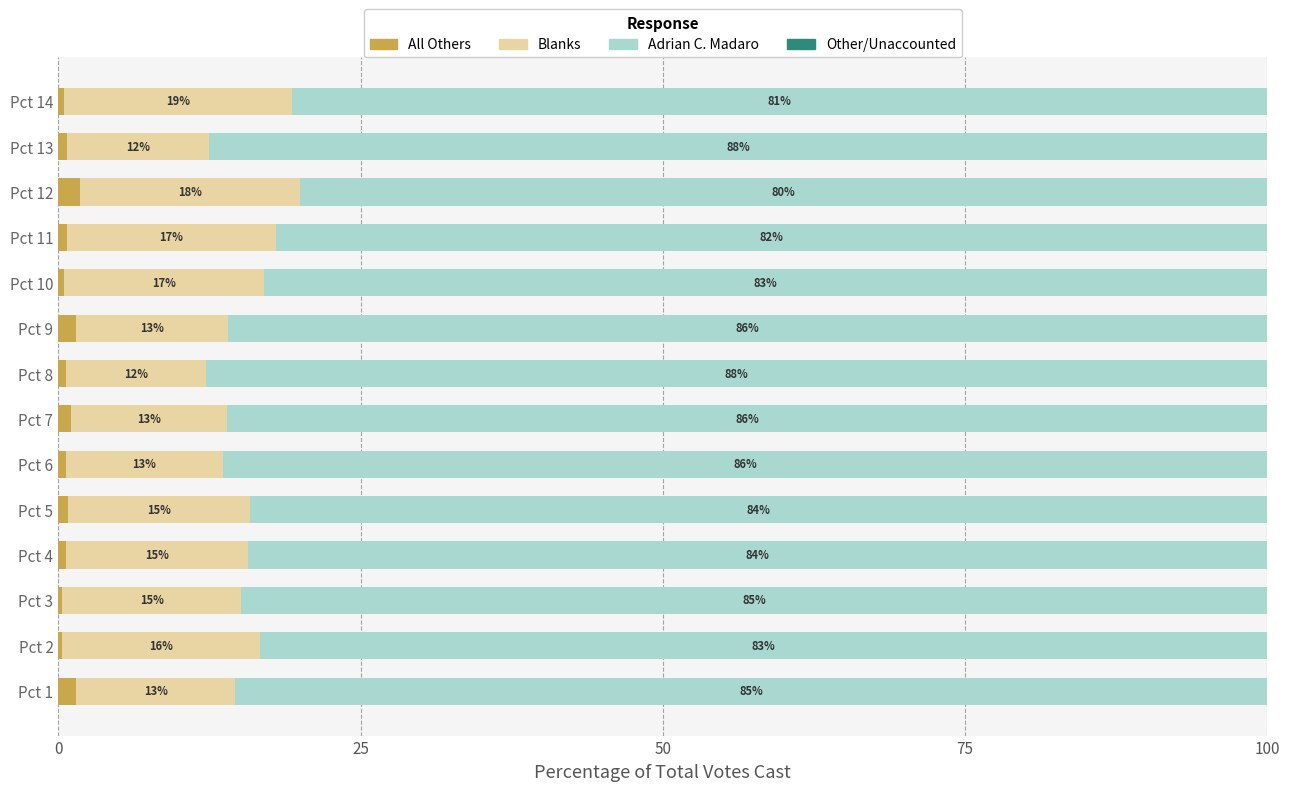

Count the number of data series in this chart.

4